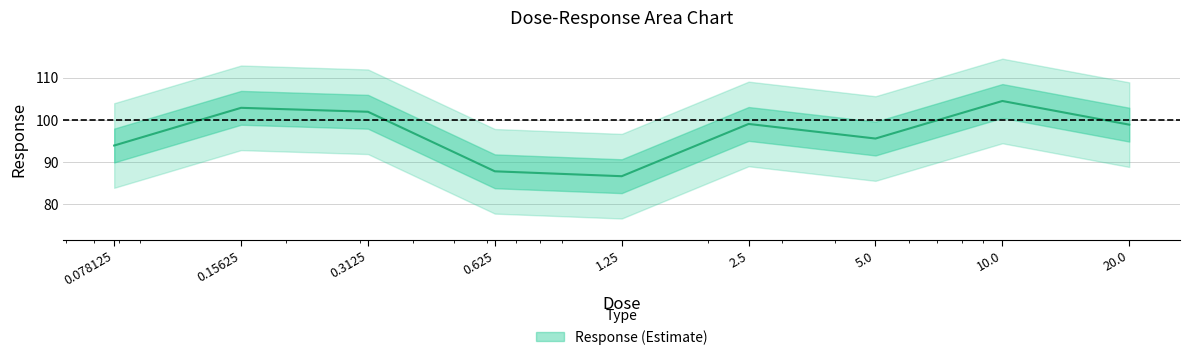

At which label is the value closest to 95?

5.0